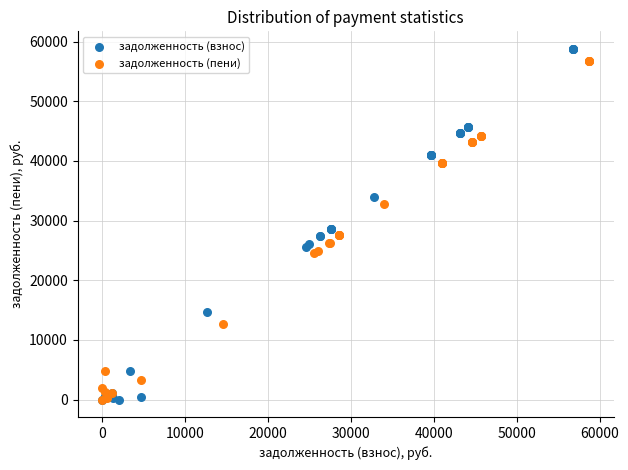

Which series has the largest Y range (max minus min)?

задолженность (взнос)